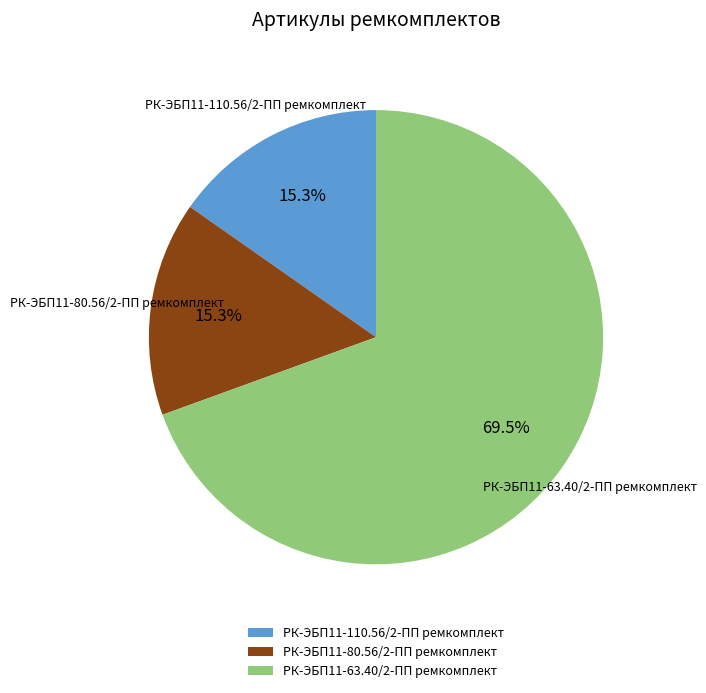

Count the number of slices in the pie.

3